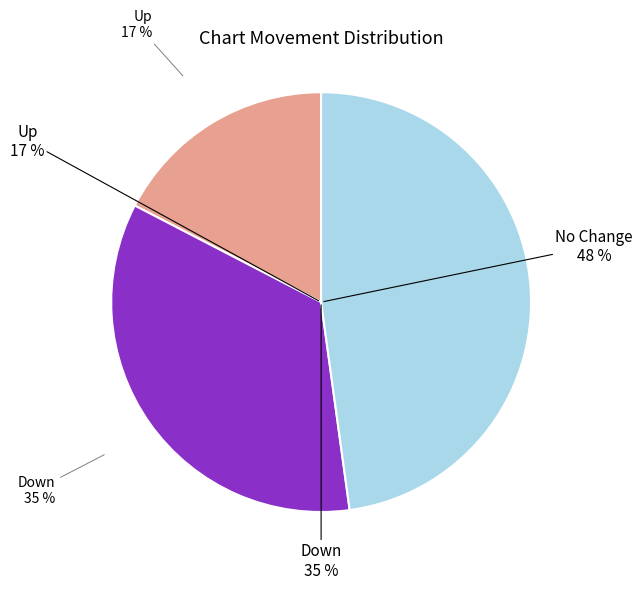

Is it true that - is 48% of the pie?

True